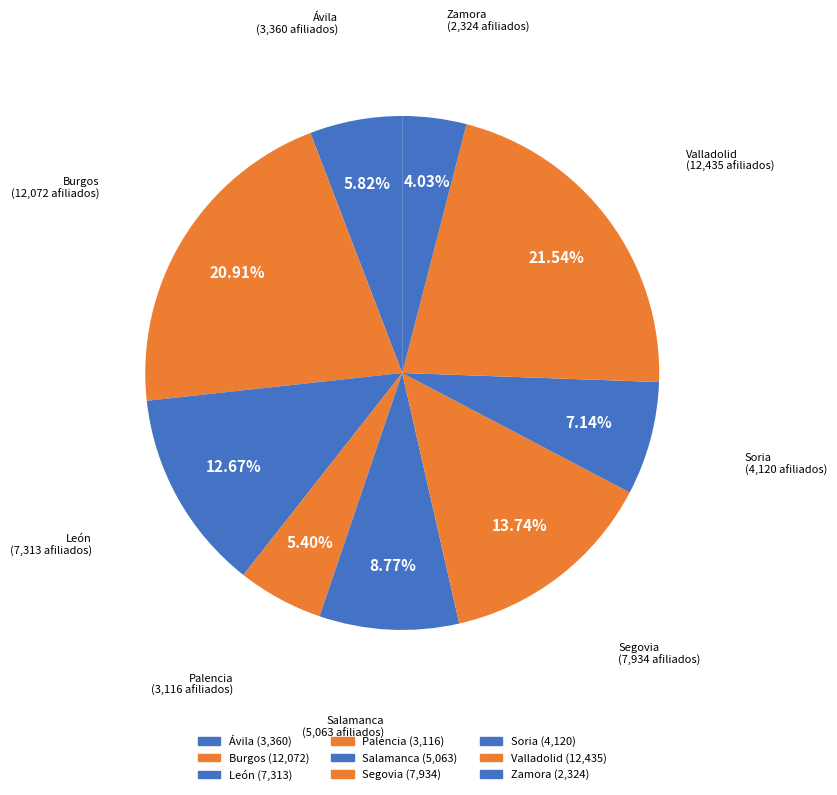

Which category has the biggest portion of the pie?

Valladolid